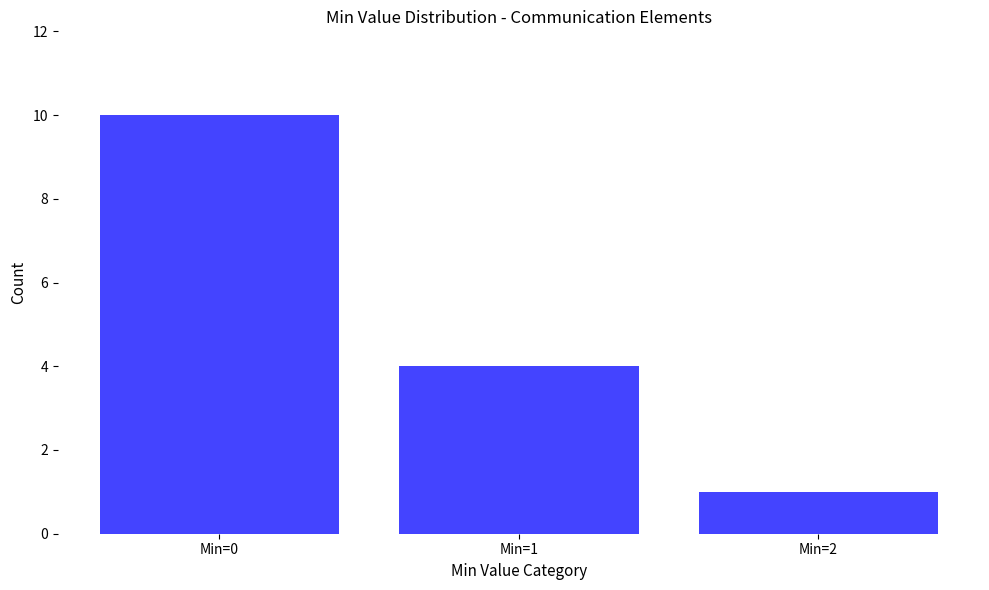

Rank the categories by value from highest to lowest.

Min=0, Min=1, Min=2